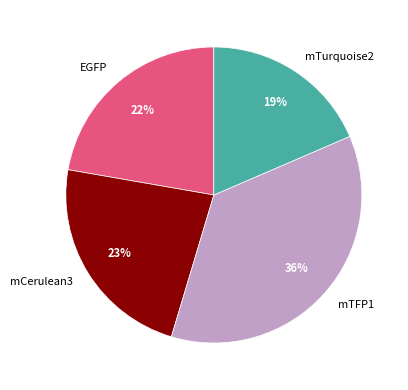

Count the number of slices in the pie.

4